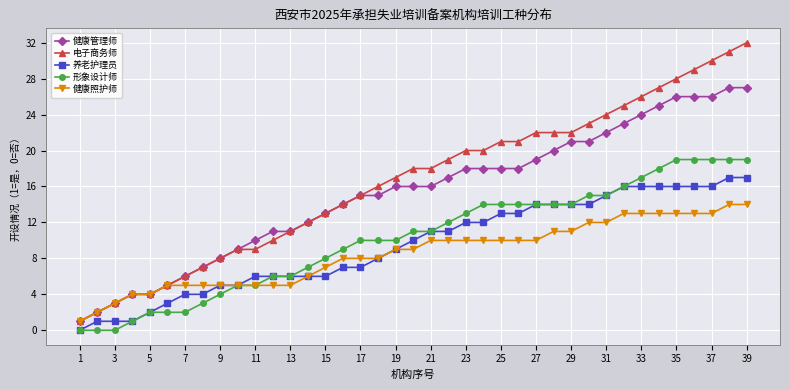

Reading left to right, list all the values displayed in this chart.

健康管理师: 1	2	3	4	4	5	6	7	8	9	10	11	11	12	13	14	15	15	16	16	16	17	18	18	18	18	19	20	21	21	22	23	24	25	26	26	26	27	27
电子商务师: 1	2	3	4	4	5	6	7	8	9	9	10	11	12	13	14	15	16	17	18	18	19	20	20	21	21	22	22	22	23	24	25	26	27	28	29	30	31	32
养老护理员: 0	1	1	1	2	3	4	4	5	5	6	6	6	6	6	7	7	8	9	10	11	11	12	12	13	13	14	14	14	14	15	16	16	16	16	16	16	17	17
形象设计师: 0	0	0	1	2	2	2	3	4	5	5	6	6	7	8	9	10	10	10	11	11	12	13	14	14	14	14	14	14	15	15	16	17	18	19	19	19	19	19
健康照护师: 1	2	3	4	4	5	5	5	5	5	5	5	5	6	7	8	8	8	9	9	10	10	10	10	10	10	10	11	11	12	12	13	13	13	13	13	13	14	14